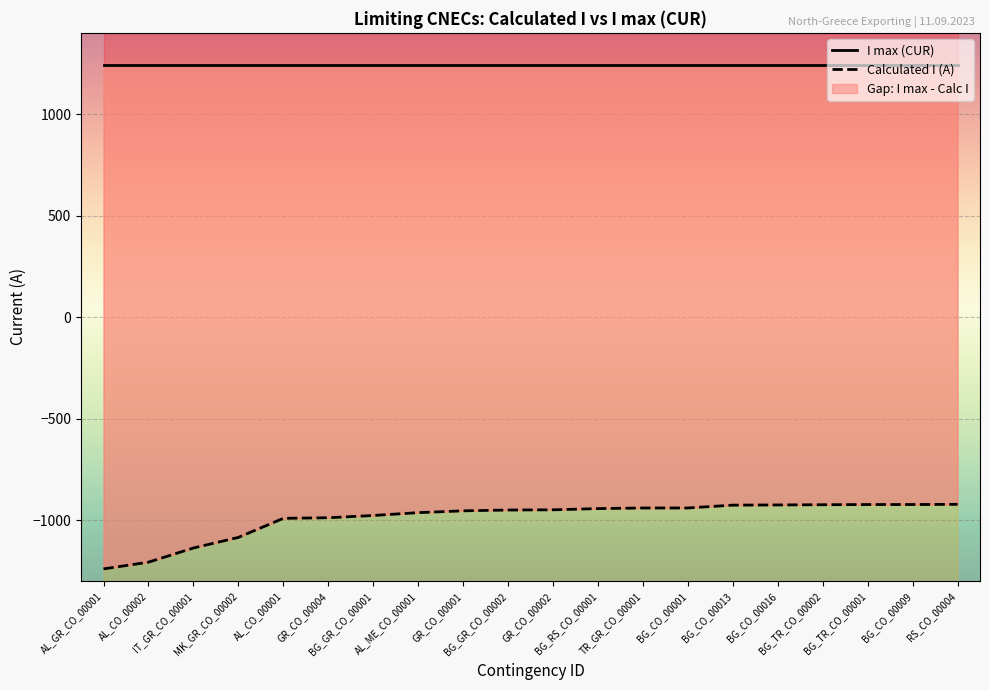

What is the label of the 8th point from the right?

TR_GR_CO_00001